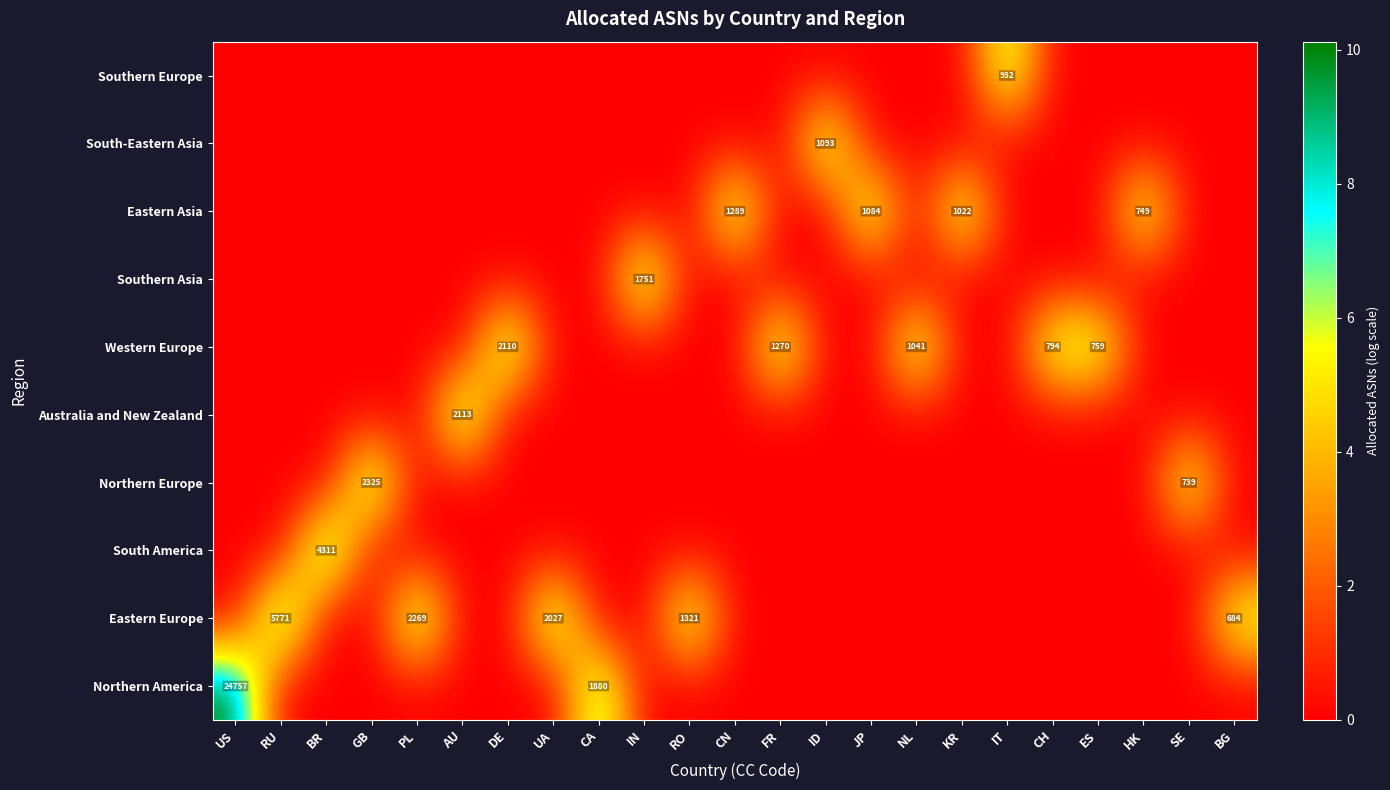

Count the number of data series in this chart.

10